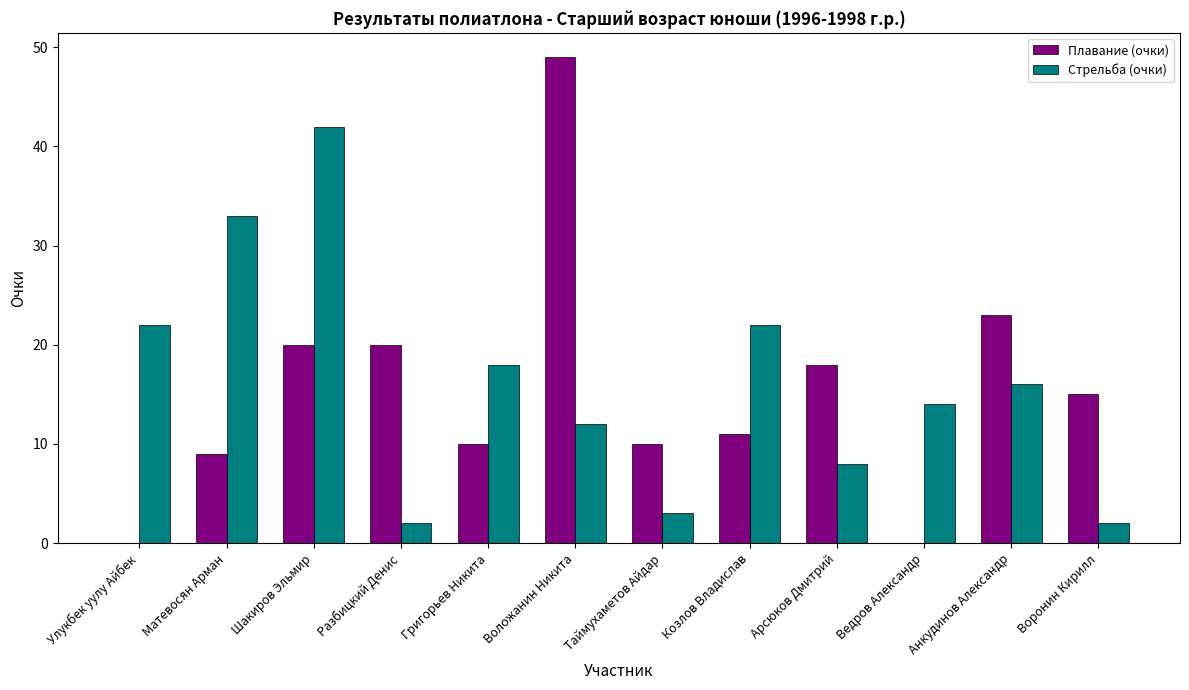

What is the sum of the Стрельба (очки) values at Ведров Александр and Григорьев Никита?

32